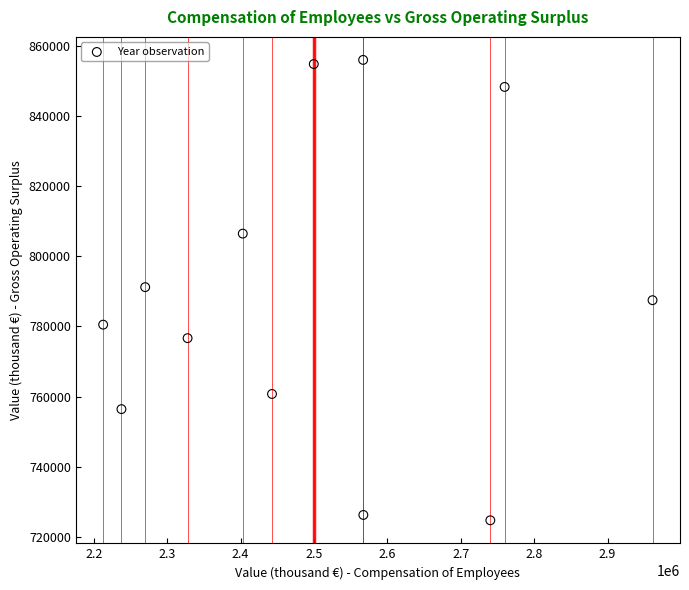

What is the range of Y values (max minus min)?

131324